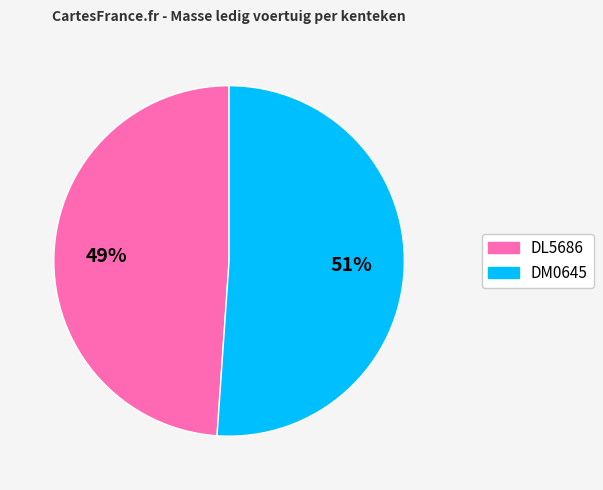

Is there any slice that represents more than half of the pie?

Yes